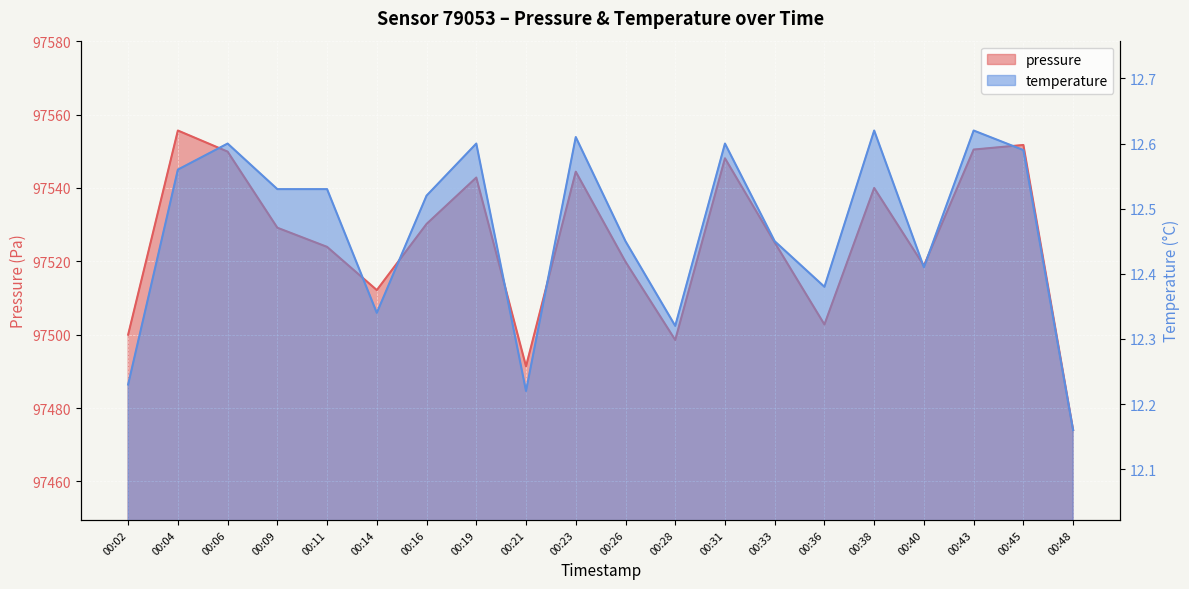

What is the value of the temperature point at the 15th from the left?

12.4